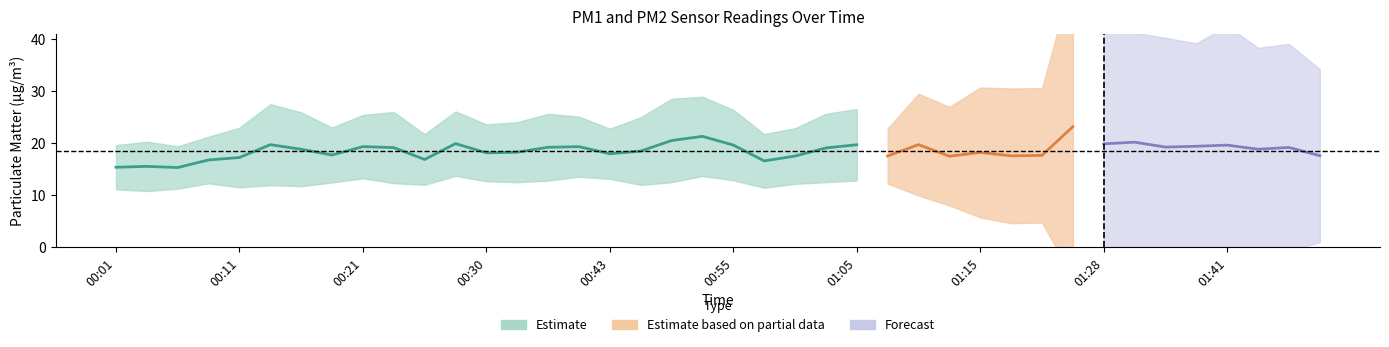

How many values in the P2 series are below 12?

11